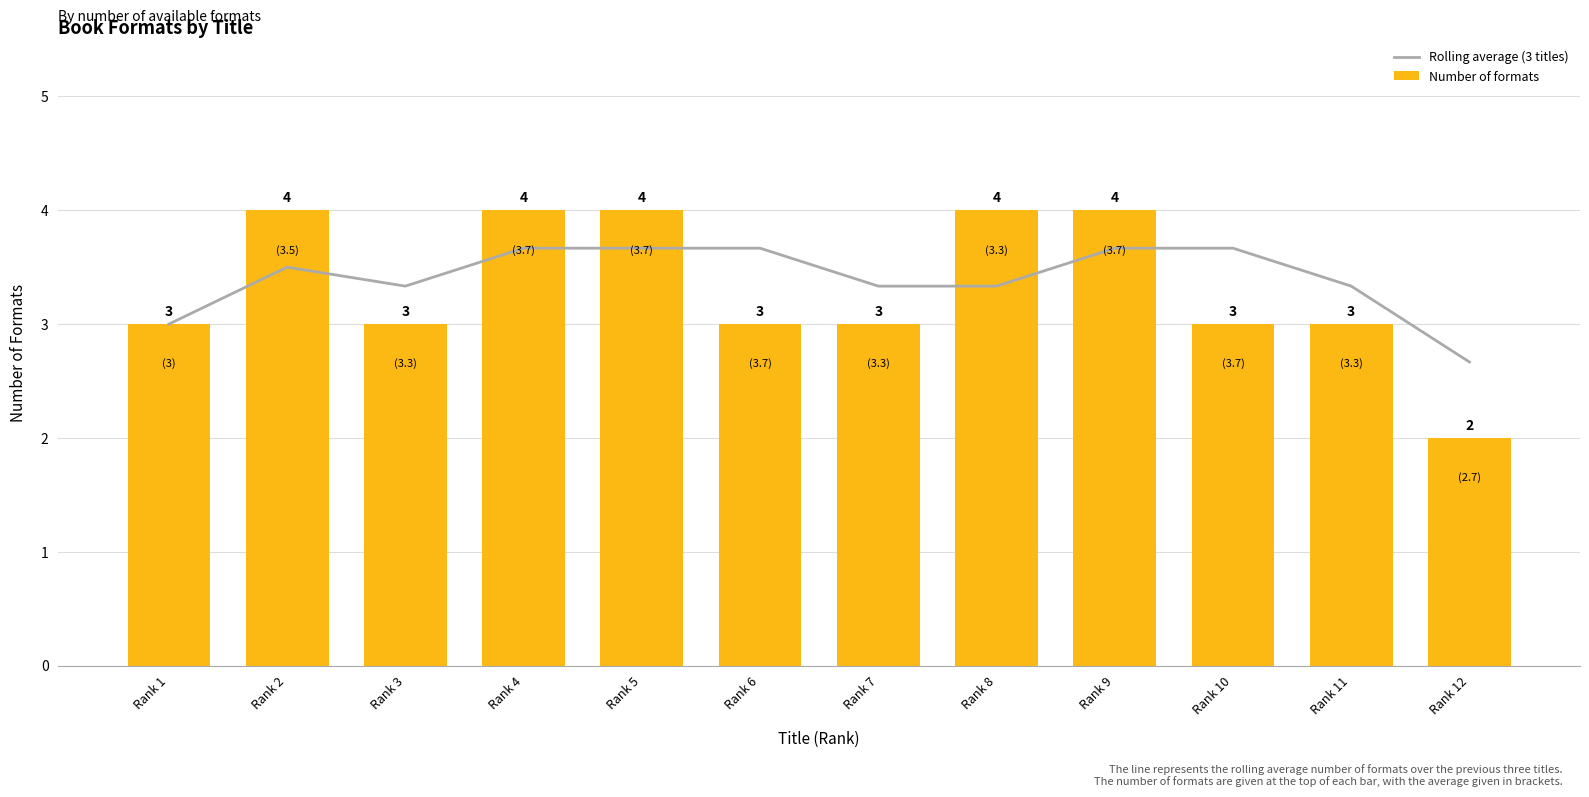

What is the difference between the Rolling average (3 titles) values at Rank 7 and Rank 10?

0.3